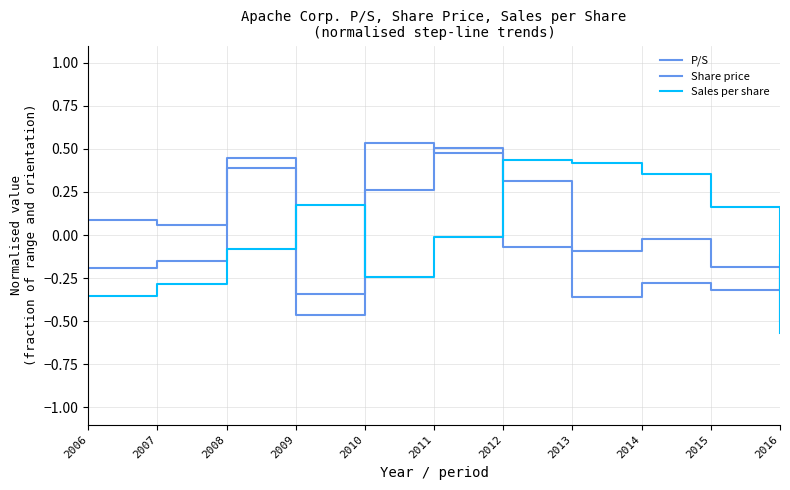

How many lines are shown in the chart?

3